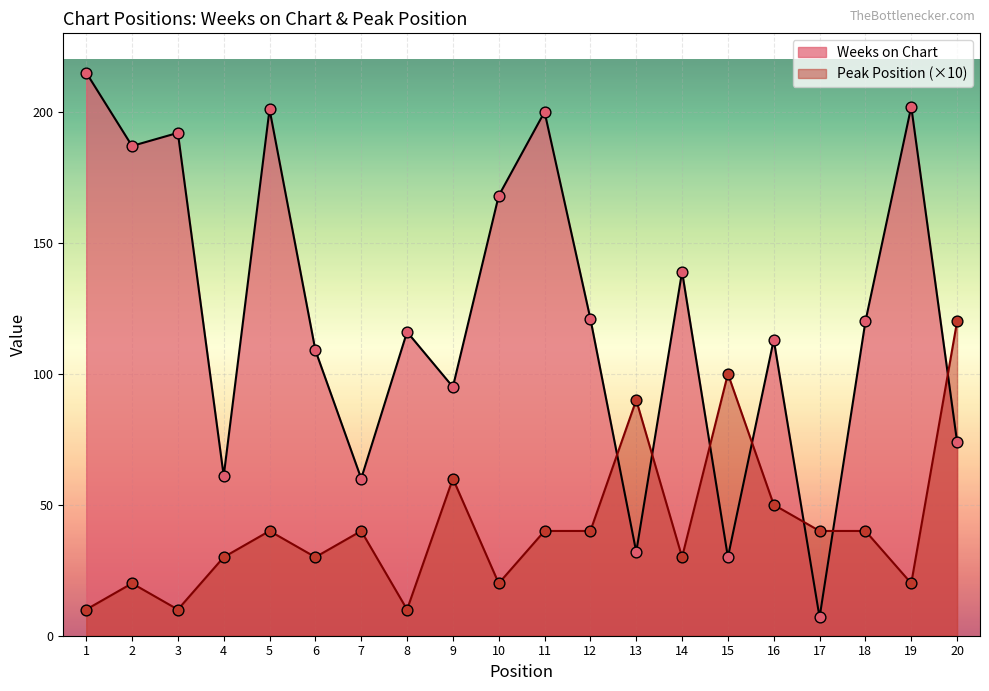

Which series has the largest Y range (max minus min)?

Weeks on Chart